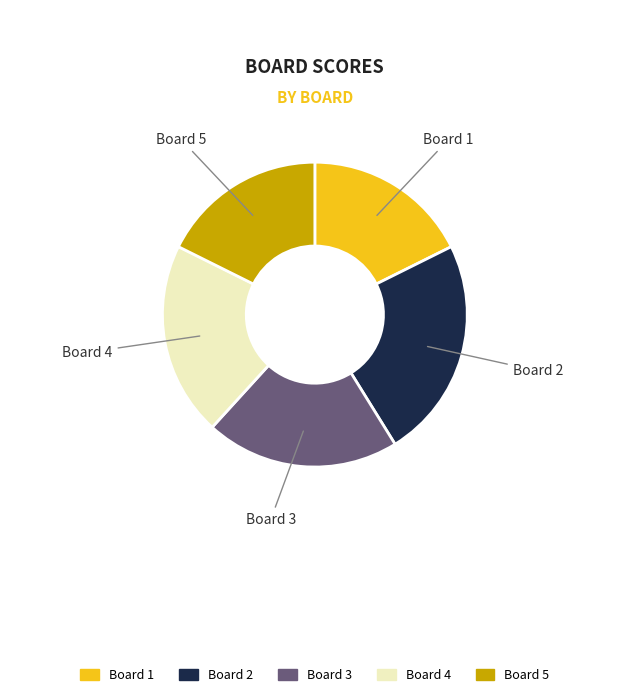

Is there any slice that represents more than half of the pie?

No